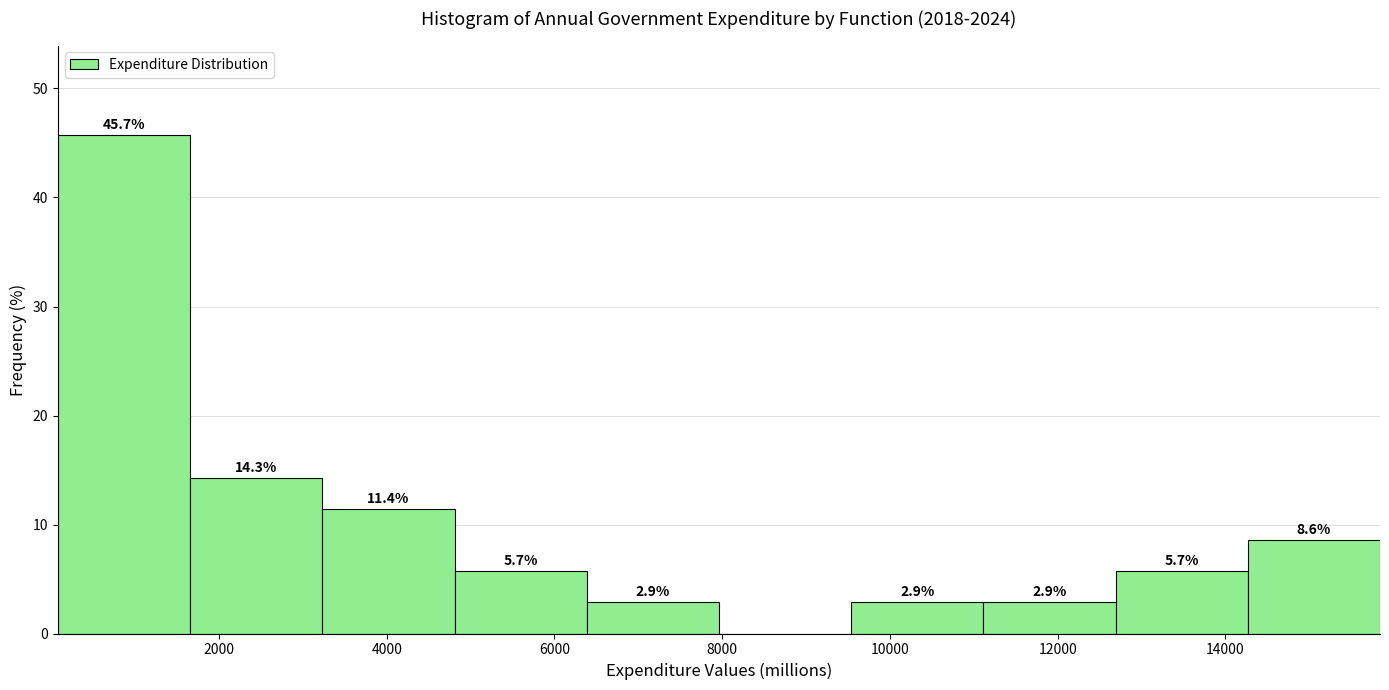

Which range on the x-axis has the tallest bar?

0 to 1600